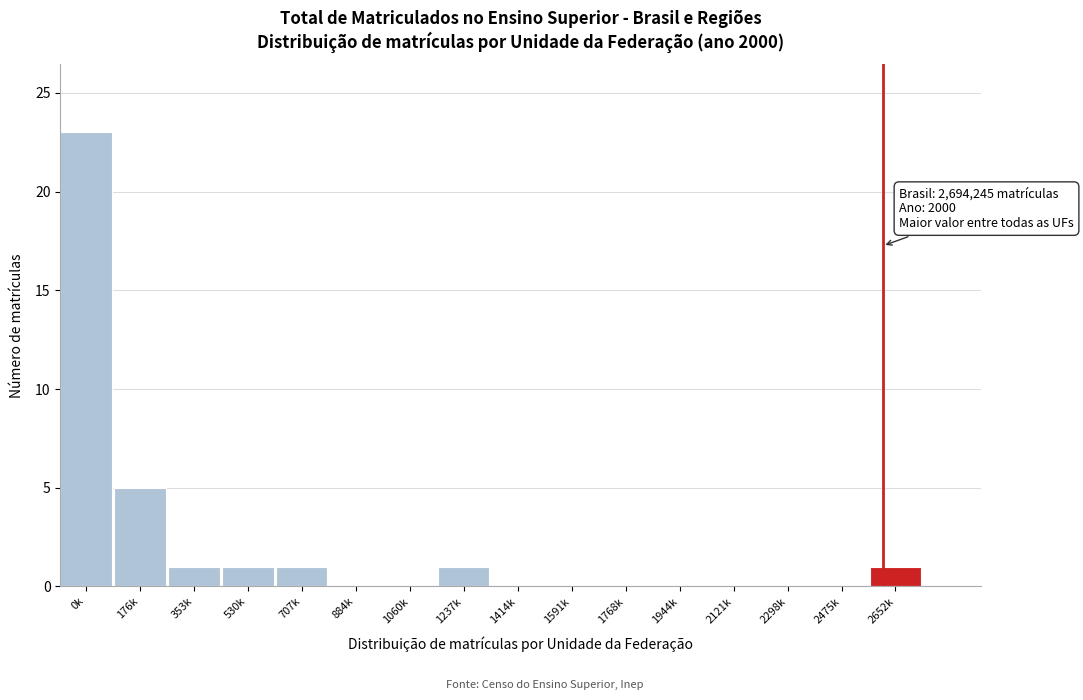

Reading left to right, extract all data points from this chart.

0k=23	176k=5	353k=1	530k=1	707k=1	884k=0	1060k=0	1237k=1	1414k=0	1591k=0	1768k=0	1944k=0	2121k=0	2298k=0	2475k=0	2652k=1